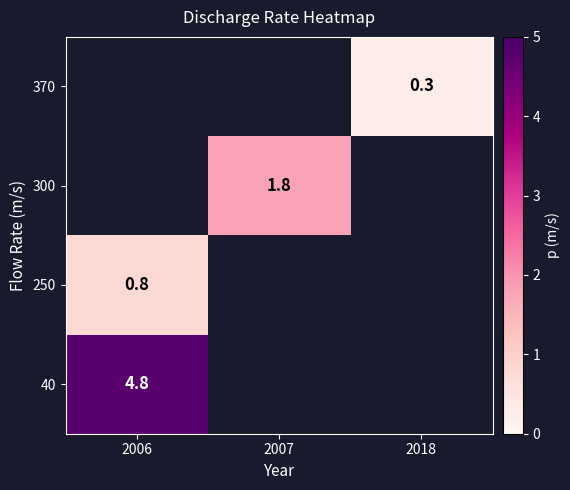

Read the 40 value at 2006.

4.8